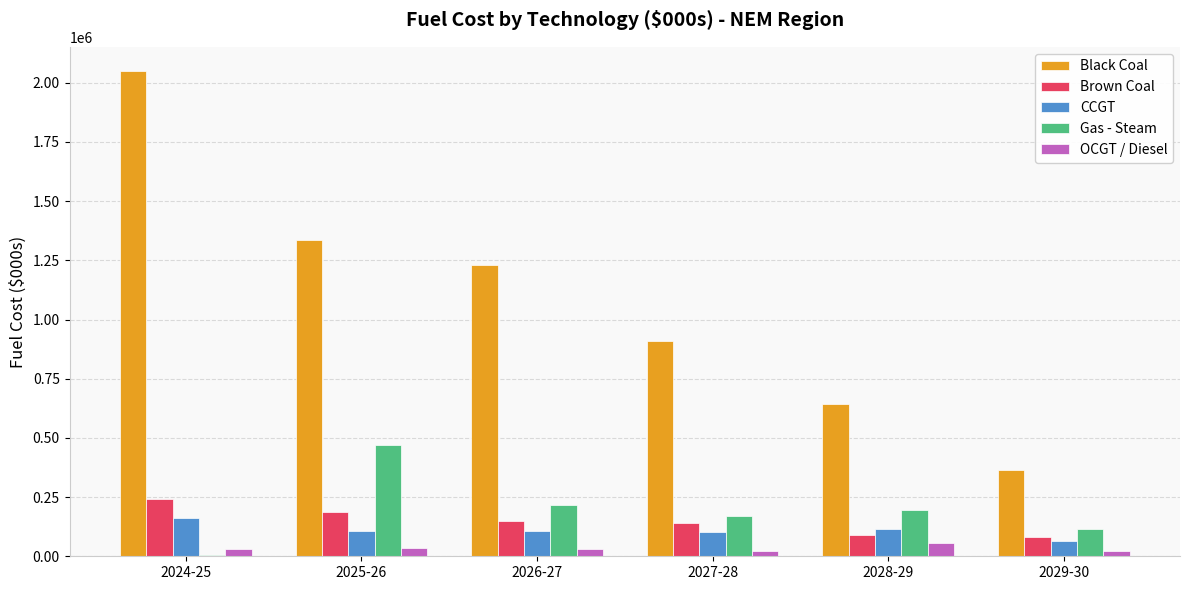

Where does the Gas - Steam series first go above 196675?

2025-26